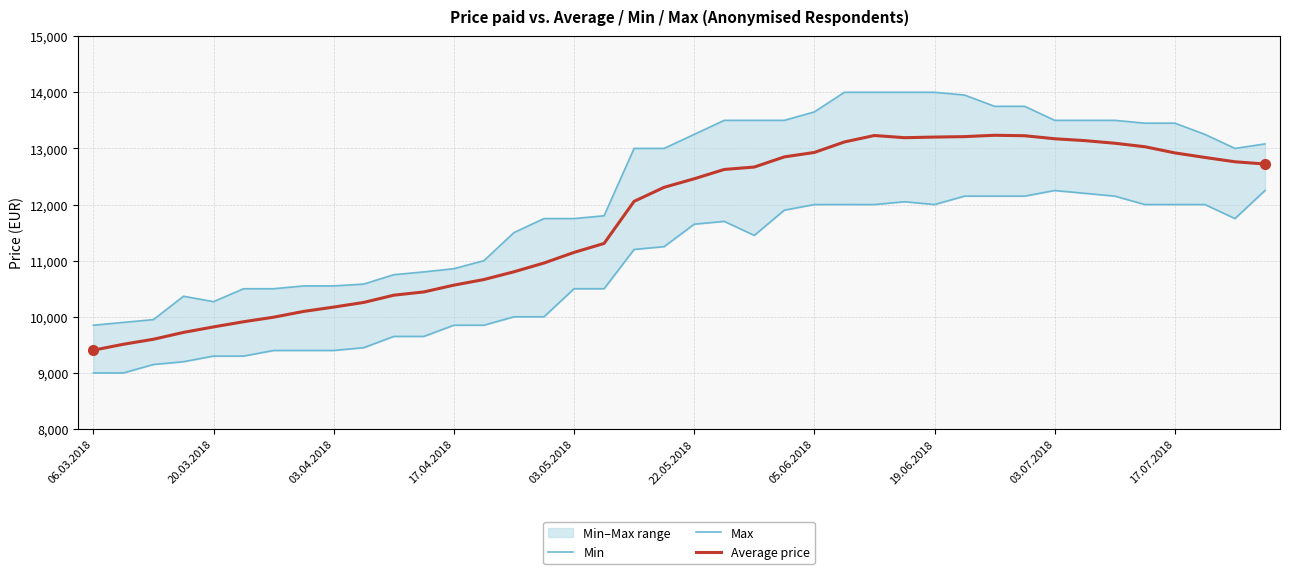

What is the minimum value for Average price?

9405